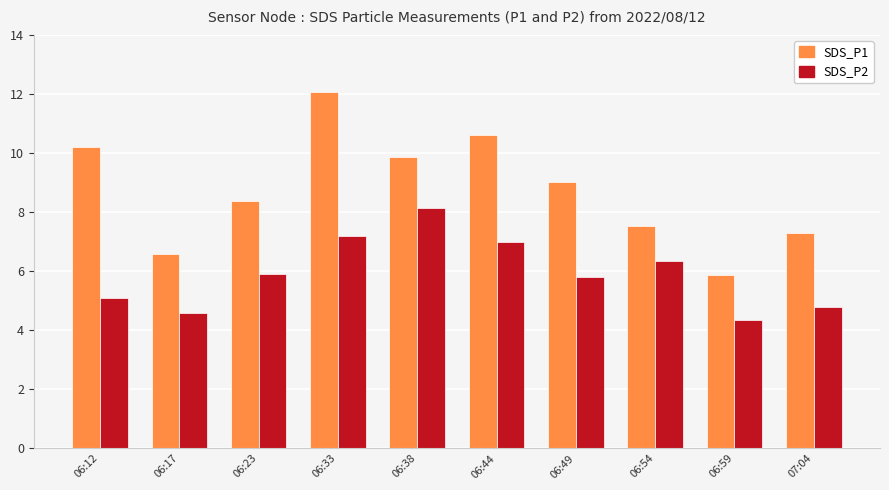

True or false: SDS_P1 has a value of 7.5 at 06:54.

True